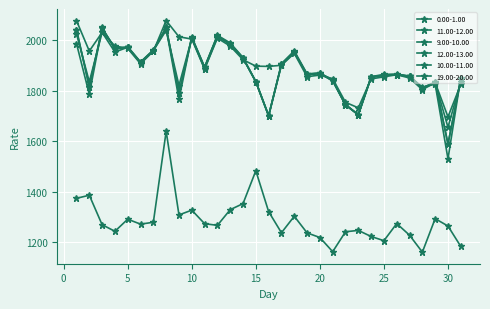

After their last crossing, which series has the higher values: 11.00-12.00 or 19.00-20.00?

11.00-12.00